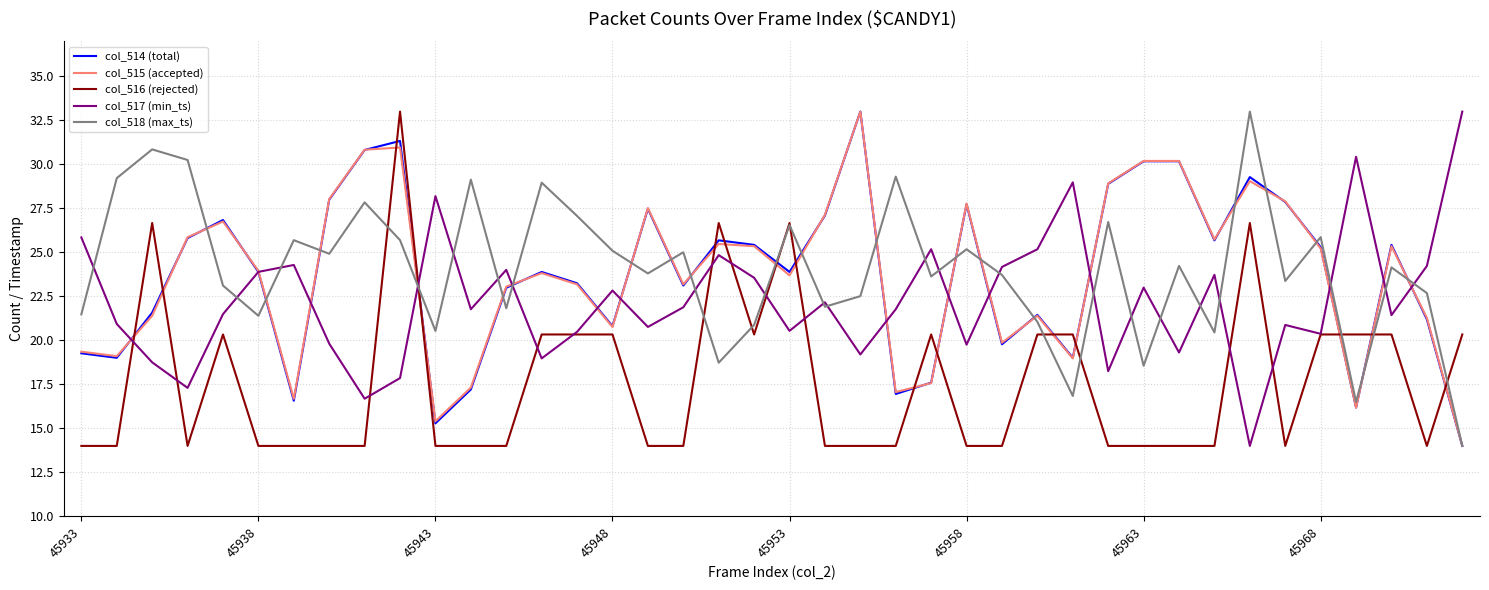

What is the minimum value for col_516 (rejected)?

14.0